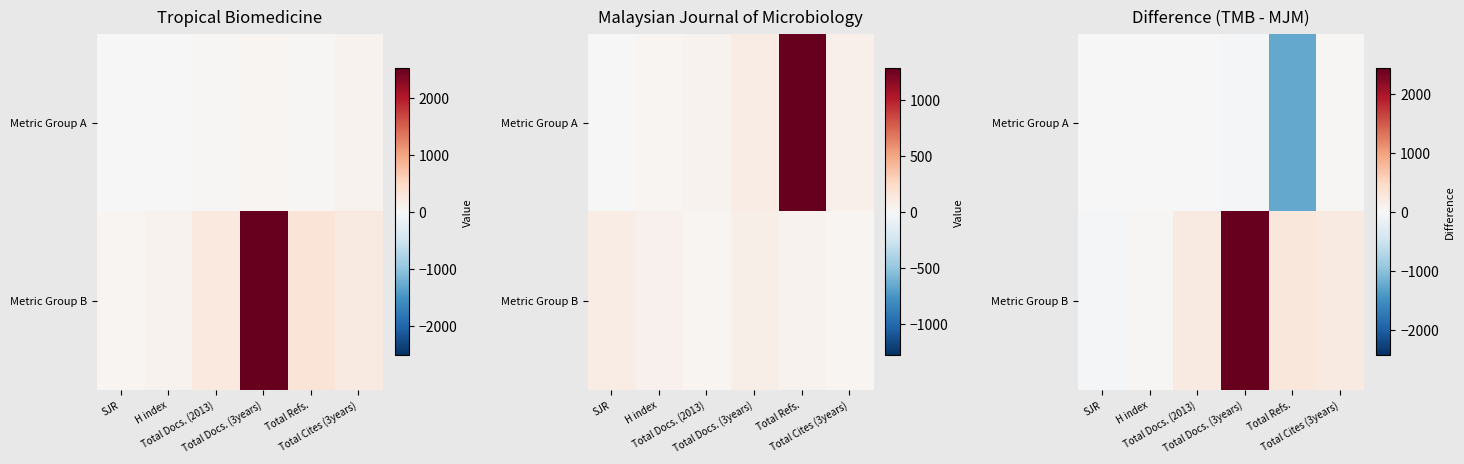

What is the difference between the second highest and second lowest values in the Metric Group B series?

251